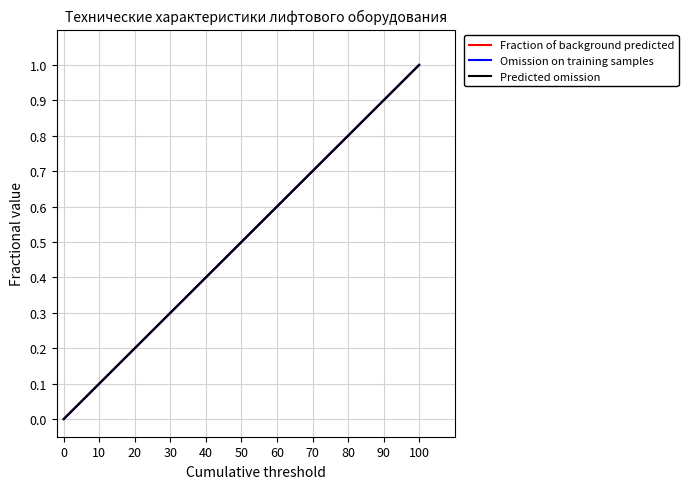

At how many categories does at least one series exceed 0?

2